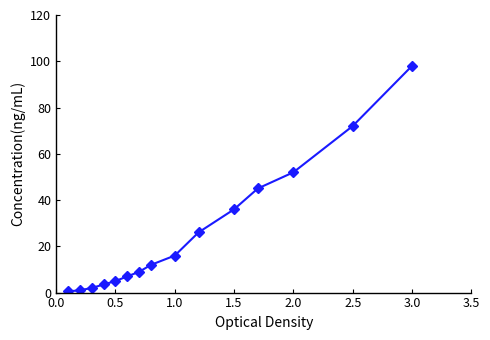

What is the value of the 4th point from the left?

3.5